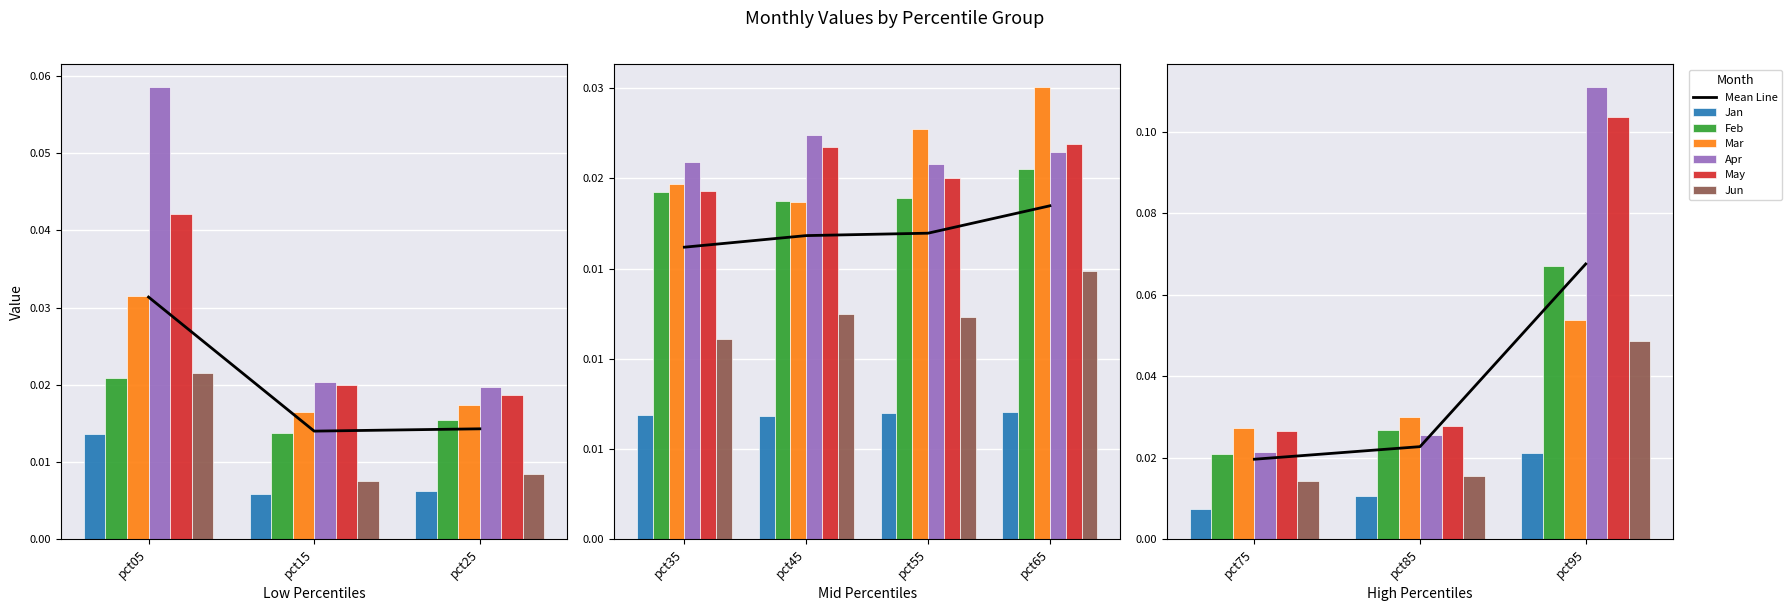

Rank the series by their maximum value, from highest to lowest.

Apr, May, Feb, Mar, Jun, Jan